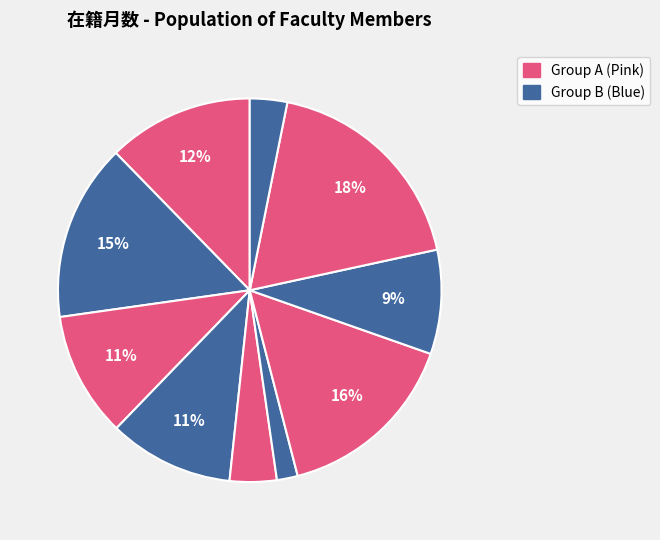

How many slices are in this pie chart?

10